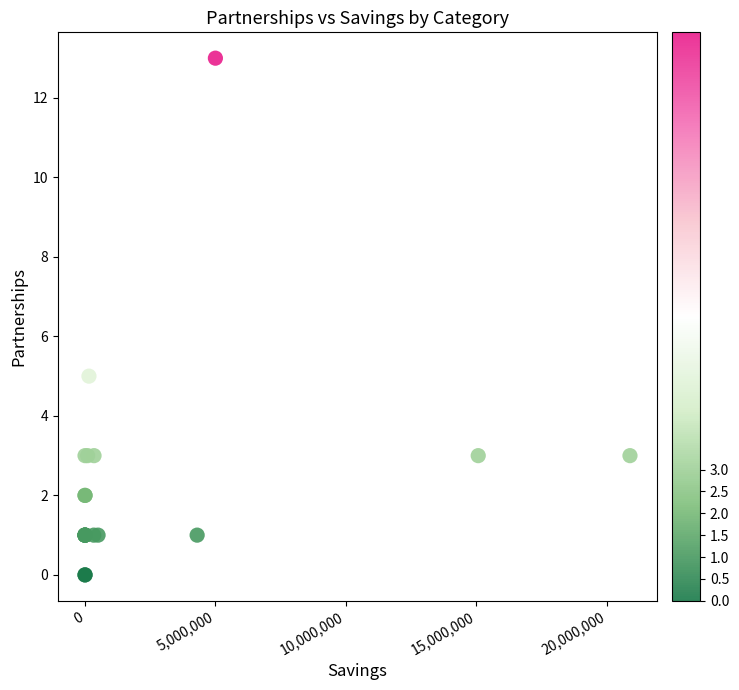

What Y value in the scatter plot is closest to 6?

5